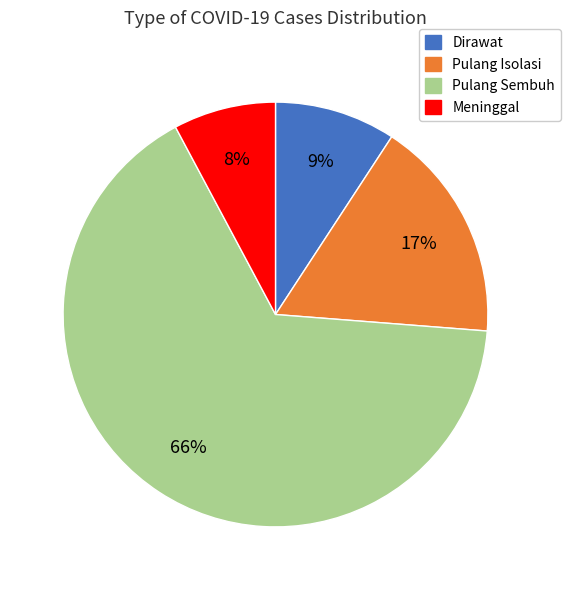

Which has a higher value, Dirawat or Meninggal?

Dirawat